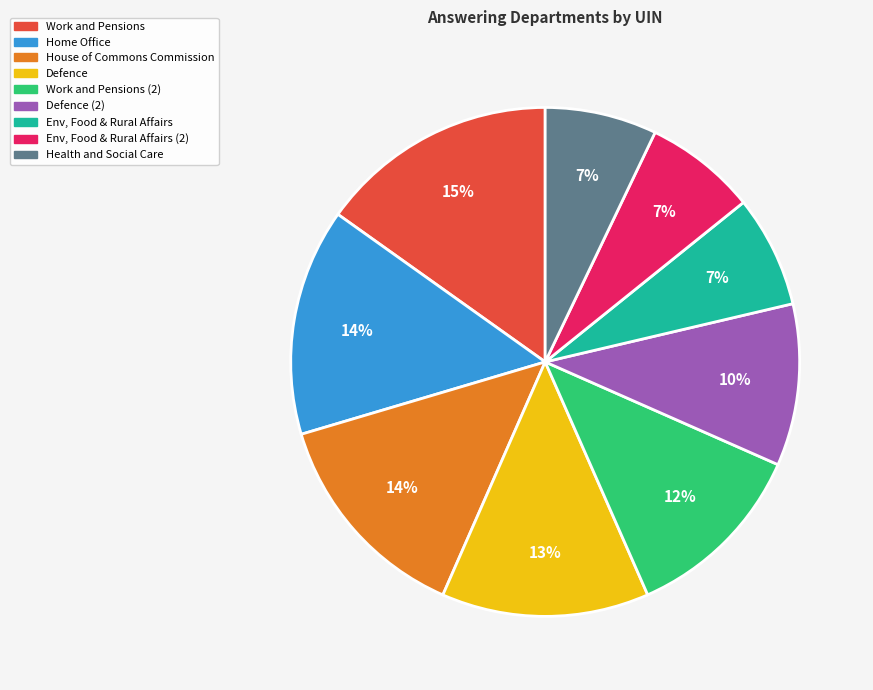

To the nearest percent, what is the average slice percentage?

11%